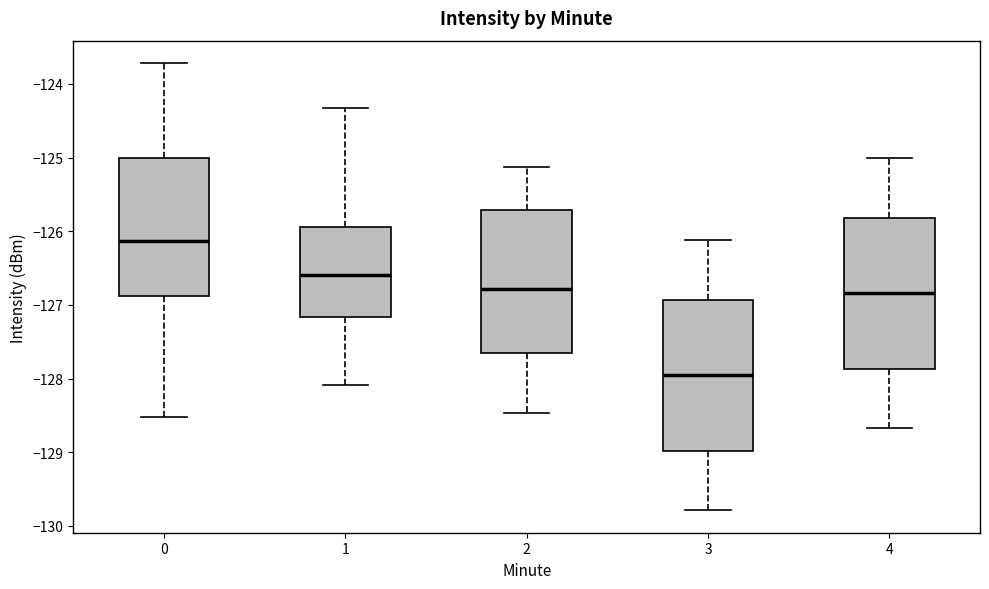

Reading left to right, read every box against the y-axis: the position of its median line, the range the box covers, and the ends of its whiskers. The values are not printed on the chart, so give them approximately, as read against the axis.

0: median -126.1, box -126.9 to -125.0, whiskers -128.5 to -123.7
1: median -126.6, box -127.2 to -125.9, whiskers -128.1 to -124.3
2: median -126.8, box -127.7 to -125.7, whiskers -128.5 to -125.1
3: median -128.0, box -129.0 to -126.9, whiskers -129.8 to -126.1
4: median -126.8, box -127.9 to -125.8, whiskers -128.7 to -125.0